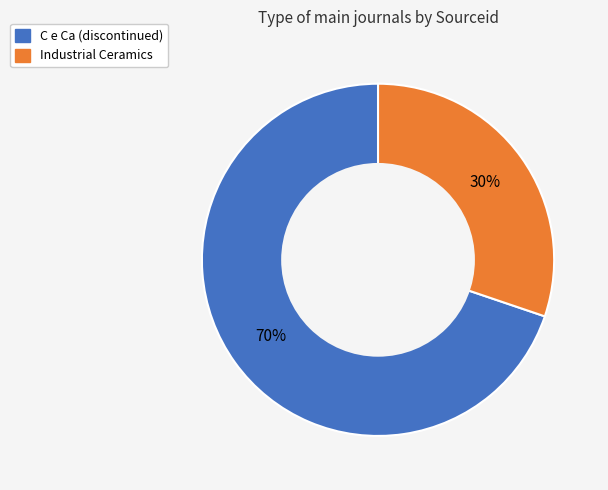

Which category has the biggest portion of the pie?

C e Ca (discontinued)